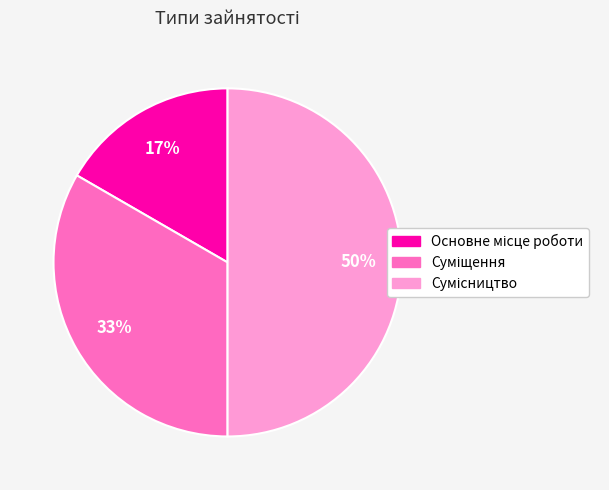

Count the number of slices in the pie.

3